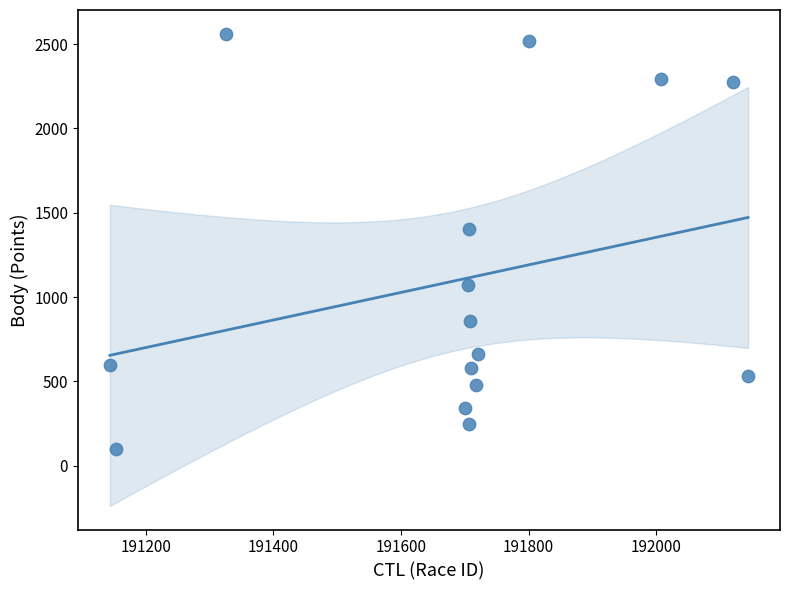

What is the range of Y values (max minus min)?

2461